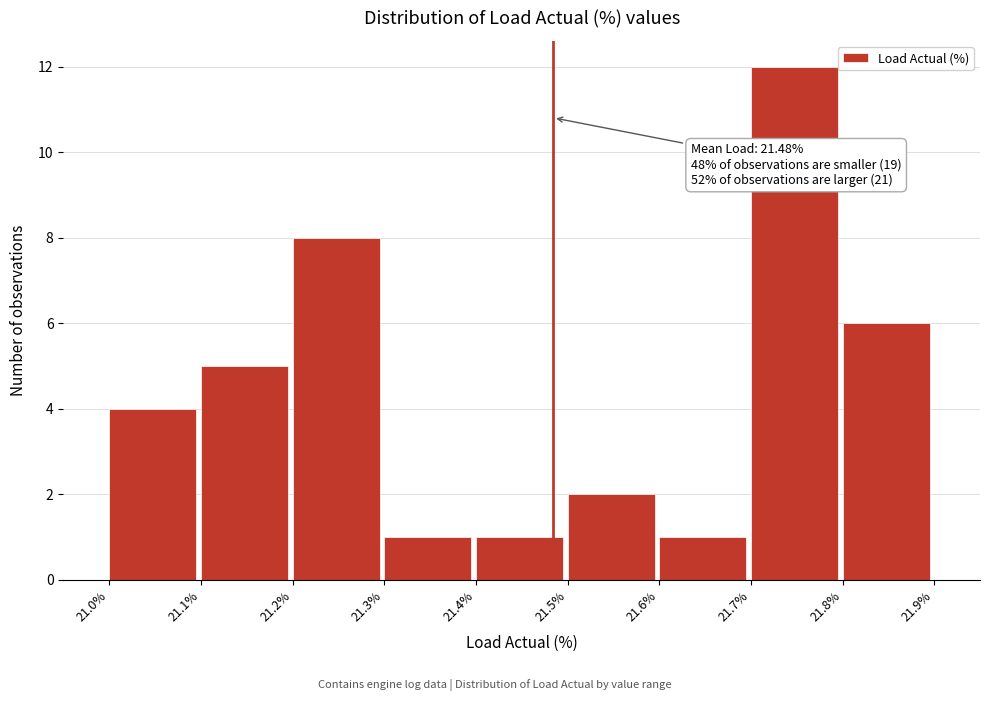

Over which range of the x-axis is the bar tallest?

21.7% to 21.8%